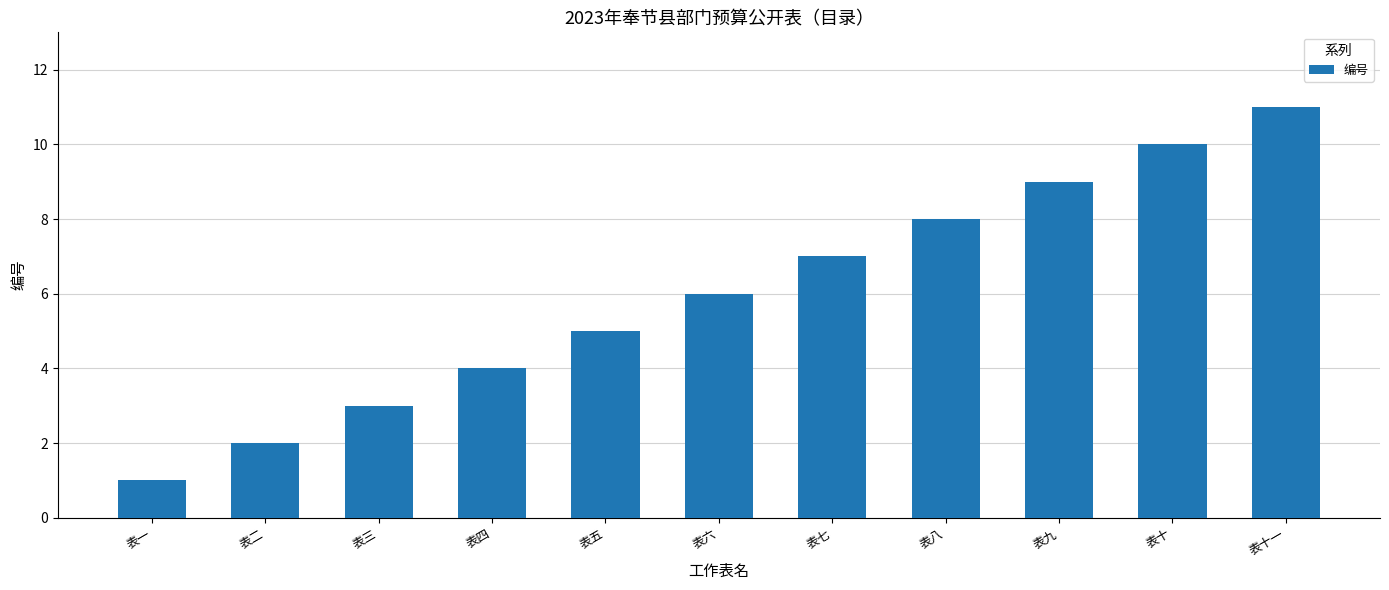

Approximately how many times larger is the value at 表五 compared to 表六?

0.8